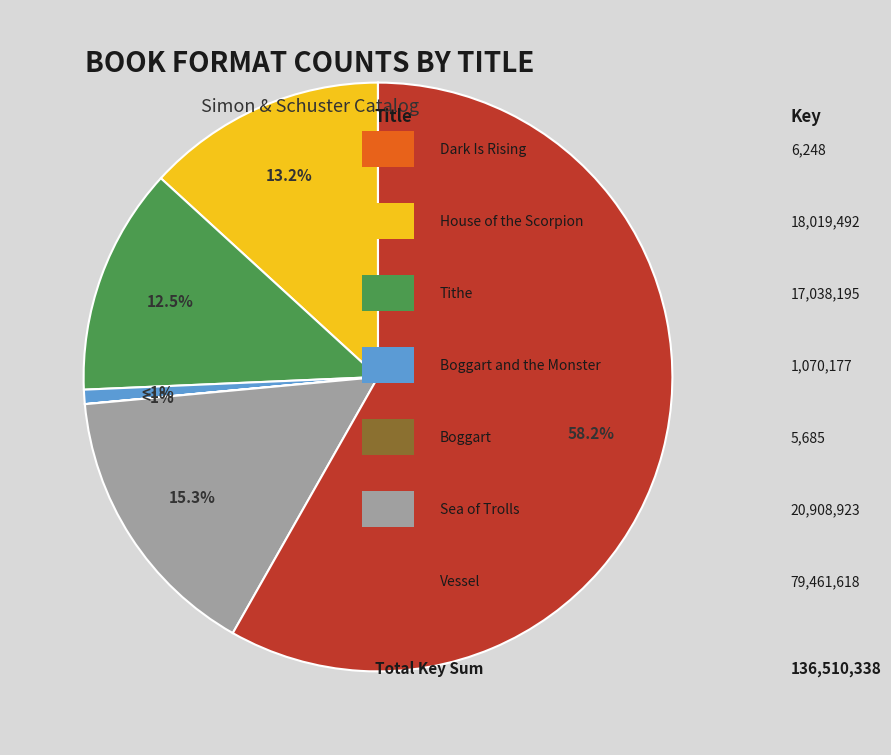

To the nearest percent, what is the difference between the Tithe and Sea of Trolls slice percentages?

3%